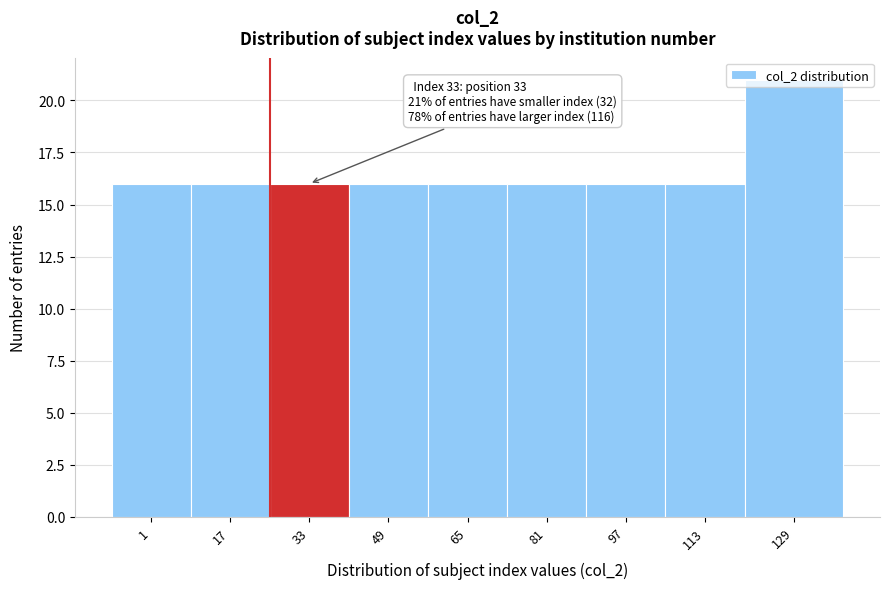

What is the sum of all values?

149